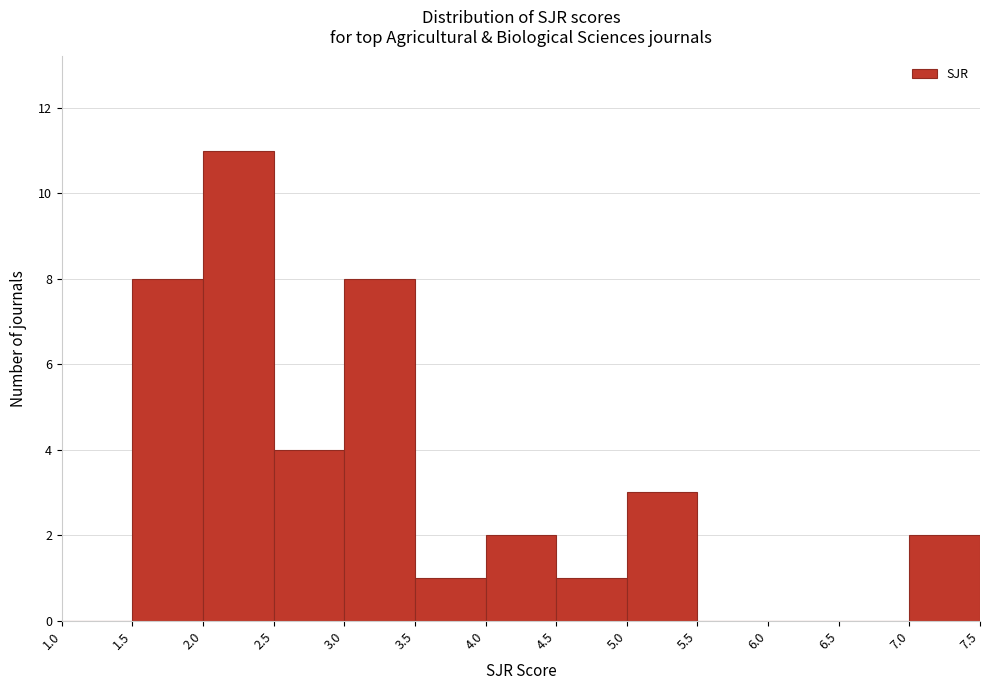

Reading left to right, transcribe this chart: for each bar, give the range it covers on the x-axis and its height. The values are not printed on the chart, so give them approximately, as read against the axis.

1.0 to 1.5: 0
1.5 to 2.0: 8
2.0 to 2.5: 11
2.5 to 3.0: 4
3.0 to 3.5: 8
3.5 to 4.0: 1
4.0 to 4.5: 2
4.5 to 5.0: 1
5.0 to 5.5: 3
5.5 to 6.0: 0
6.0 to 6.5: 0
6.5 to 7.0: 0
7.0 to 7.5: 2